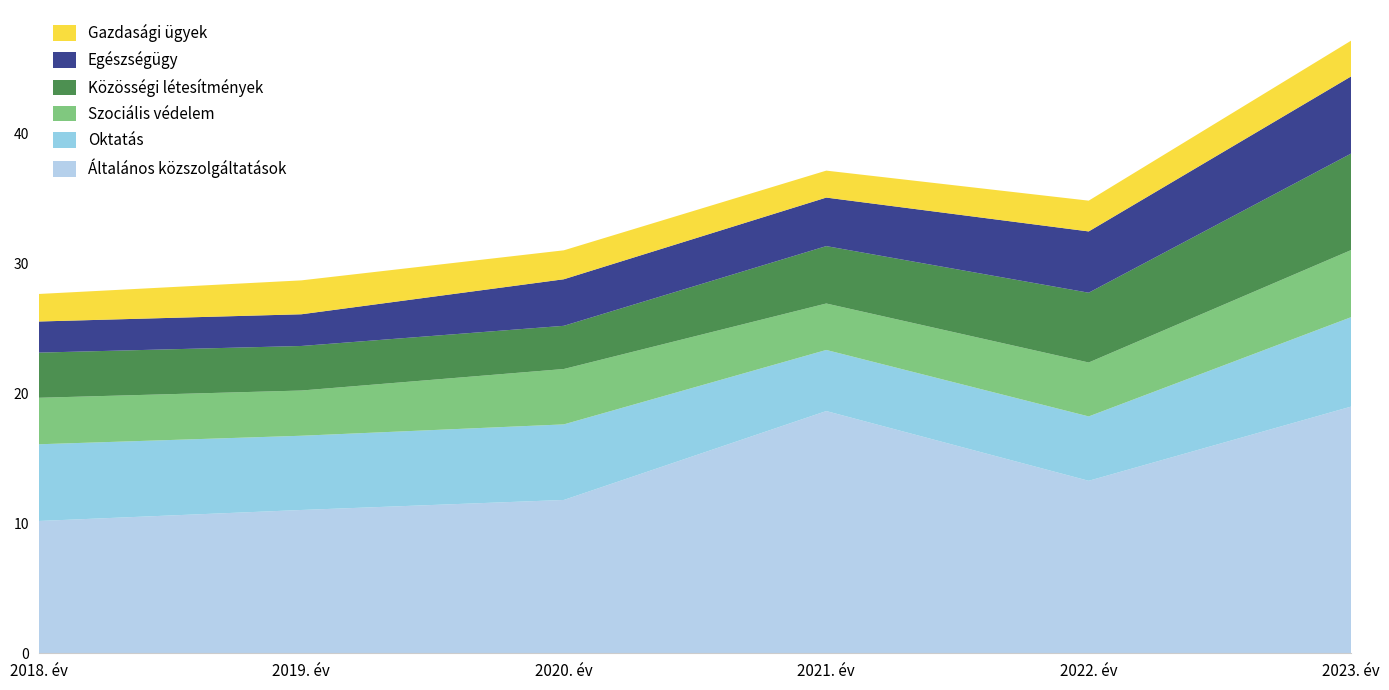

Reading left to right, list all the values displayed in this chart.

Általános közszolgáltatások: 10187464082	11033815443	11805387697	18651066633	13280318352	18994376263
Oktatás: 5905825500	5715781299	5818758493	4704822109	4956244315	6885533418
Szociális védelem: 3579929600	3482496800	4264639734	3577072636	4152938340	5166919629
Közösségi létesítmények: 3478294054	3429801758	3326137614	4419613500	5374305659	7432316463
Egészségügy: 2395275486	2441519966	3584580395	3736015748	4717827798	5940157506
Gazdasági ügyek: 2120133501	2610705640	2228702368	2075751558	2369995778	2753975645